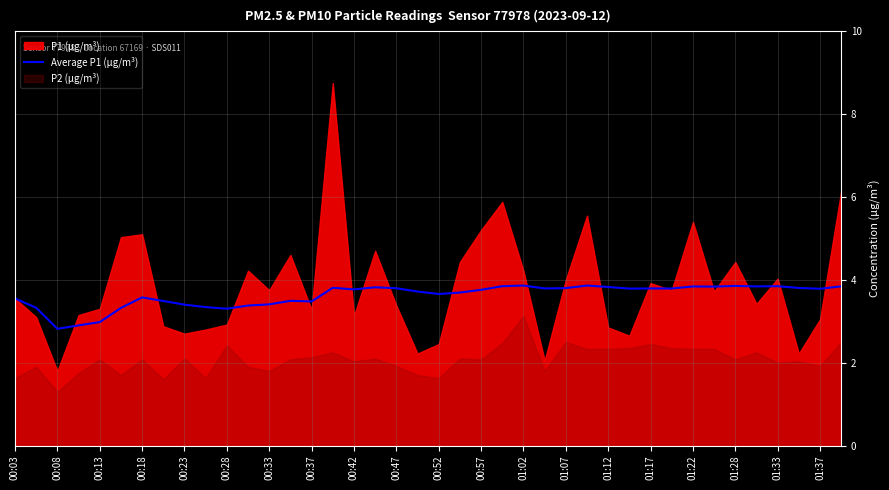

How many data points are above 3?

37